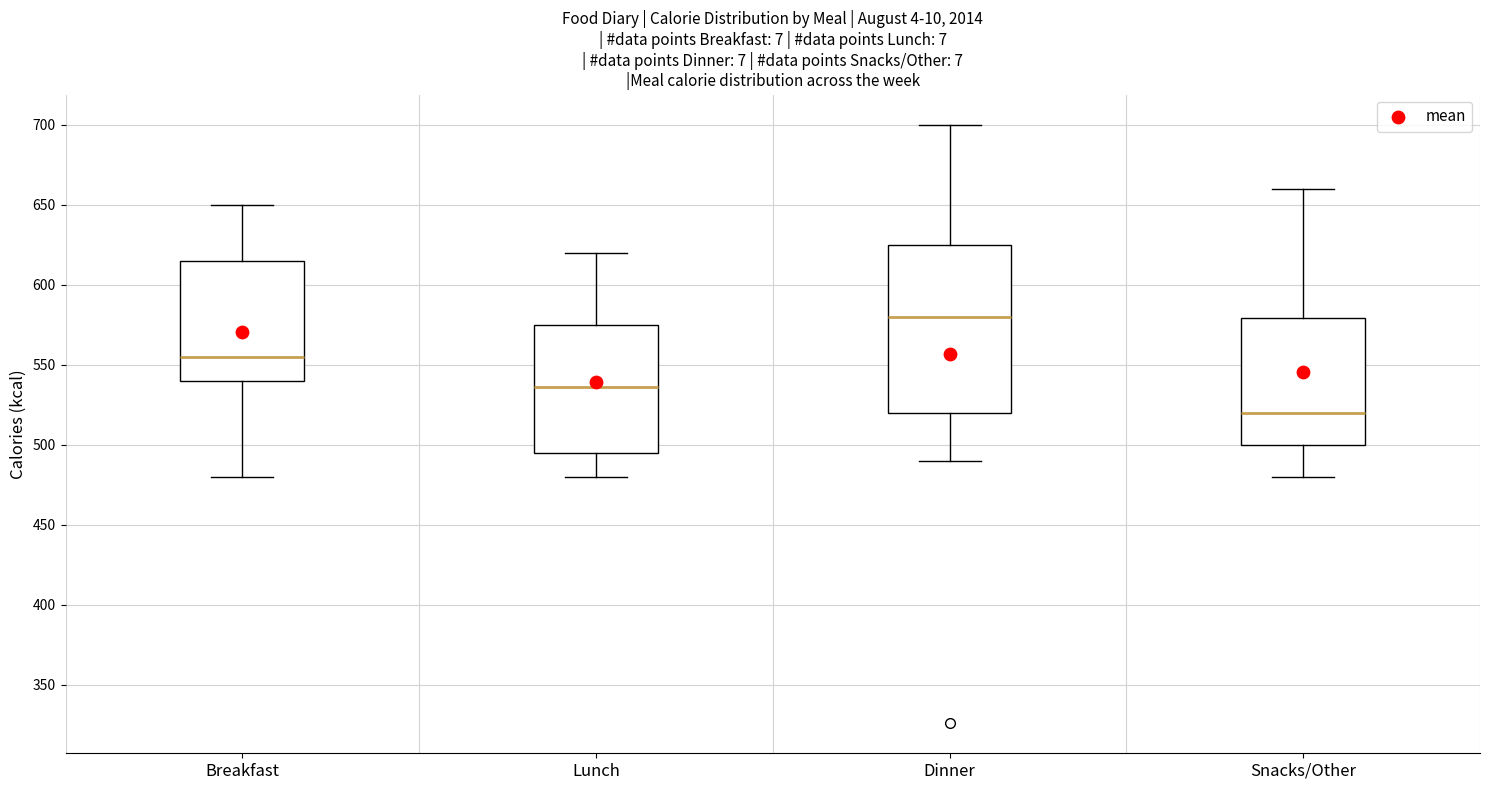

Reading left to right, read every box against the y-axis: the position of its median line, the range the box covers, and the ends of its whiskers. The values are not printed on the chart, so give them approximately, as read against the axis.

Breakfast: median 555, box 540 to 615, whiskers 480 to 650
Lunch: median 535, box 495 to 575, whiskers 480 to 620
Dinner: median 580, box 520 to 625, whiskers 490 to 700
Snacks/Other: median 520, box 500 to 580, whiskers 480 to 660